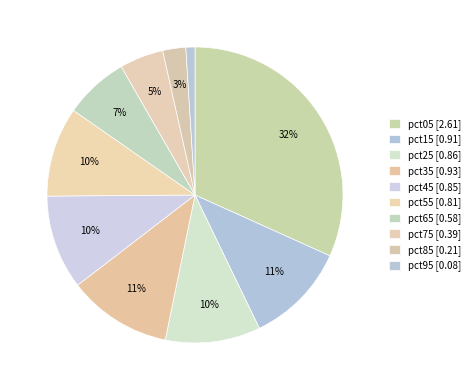

Count the number of slices in the pie.

10